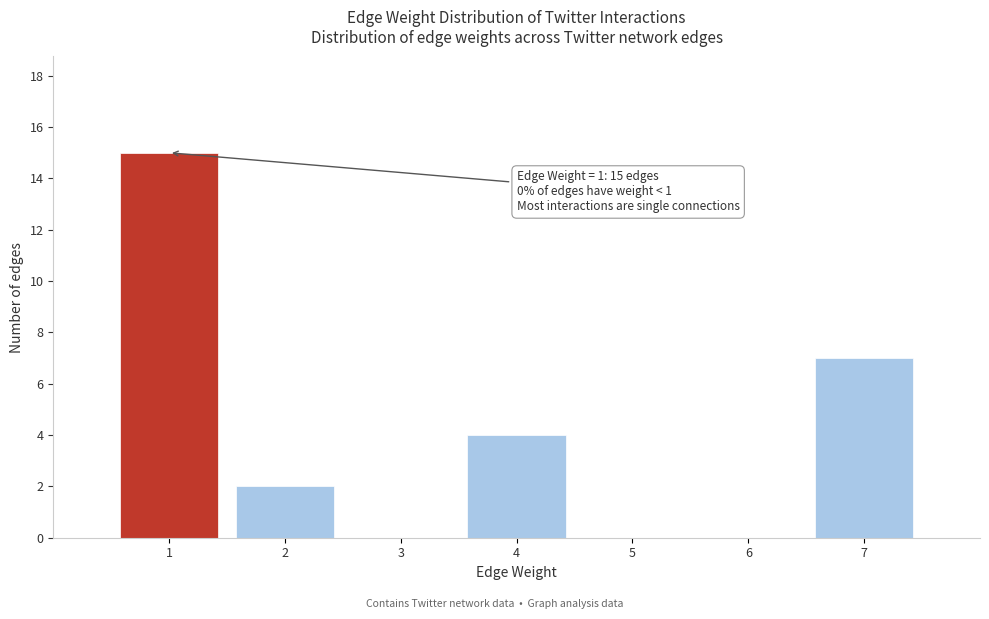

Over which range of the x-axis is the bar tallest?

0.5 to 1.5